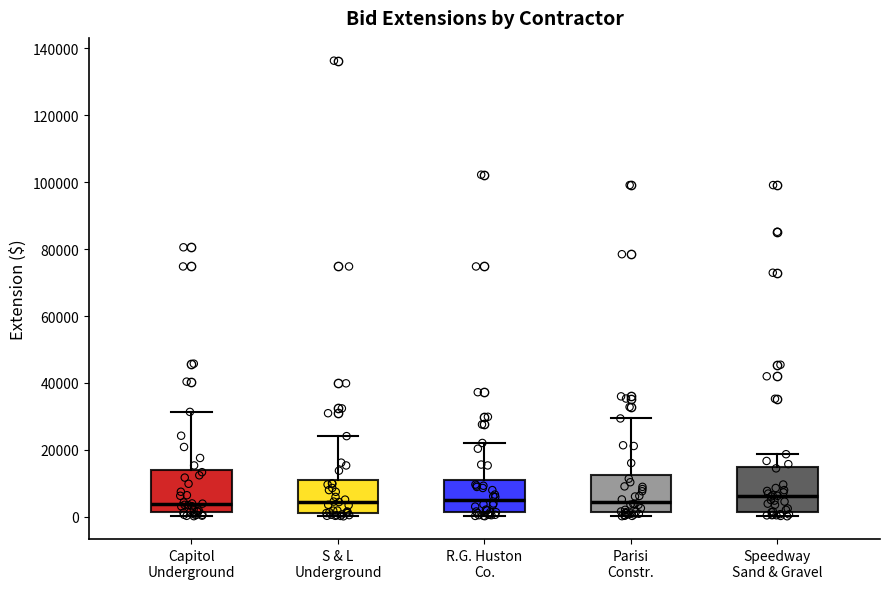

Reading left to right, read every box against the y-axis: the position of its median line, the range the box covers, and the ends of its whiskers. The values are not printed on the chart, so give them approximately, as read against the axis.

Capitol Underground: median 4000, box 2000 to 14000, whiskers 0 to 32000
S & L Underground: median 4000, box 2000 to 10000, whiskers 0 to 24000
R.G. Huston Co.: median 4000, box 2000 to 12000, whiskers 0 to 22000
Parisi Constr.: median 4000, box 2000 to 12000, whiskers 0 to 30000
Speedway Sand & Gravel: median 6000, box 2000 to 14000, whiskers 0 to 18000